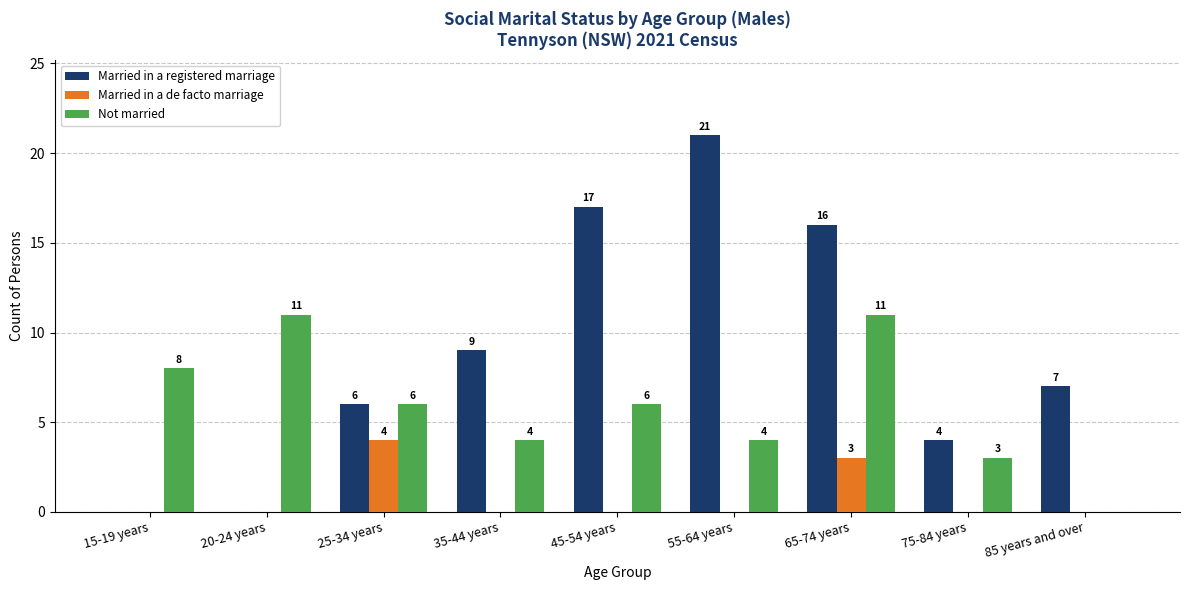

Reading left to right, list all the values displayed in this chart.

Married in a registered marriage: 0	0	6	9	17	21	16	4	7
Married in a de facto marriage: 0	0	4	0	0	0	3	0	0
Not married: 8	11	6	4	6	4	11	3	0